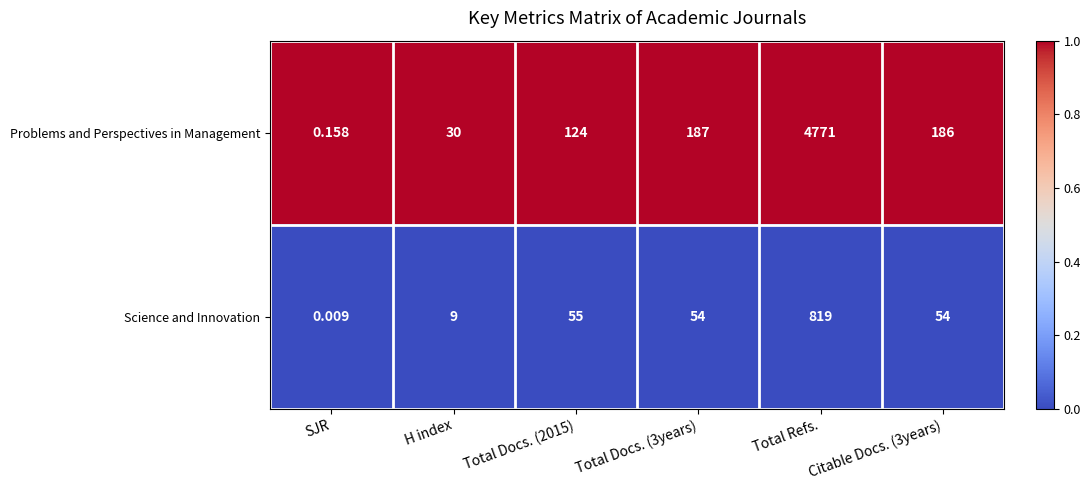

Which series changed the most between SJR and Total Docs. (2015)?

Problems and Perspectives in Management